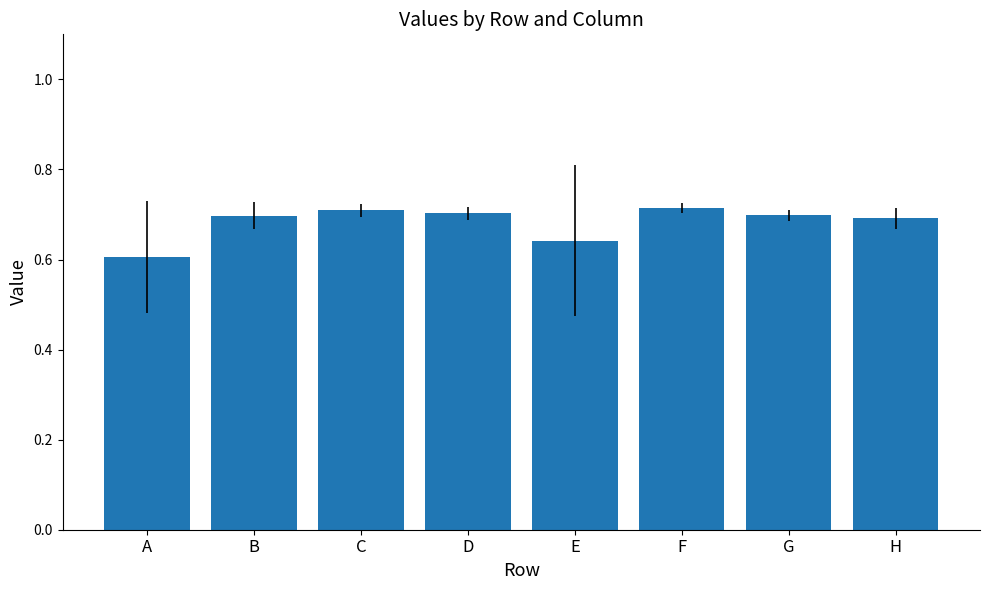

What is the sum of all values?

5.5